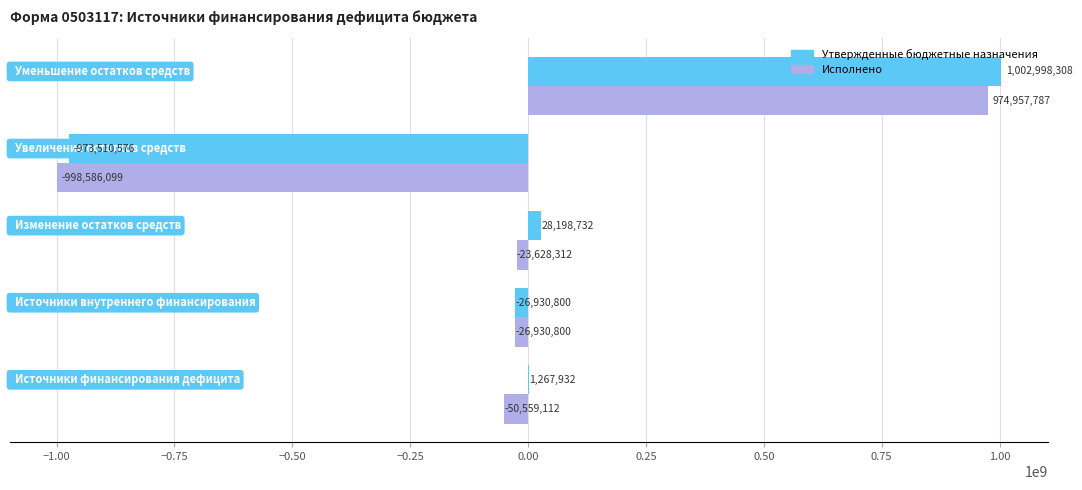

What is the maximum value for Утвержденные бюджетные назначения?

1002998308.0